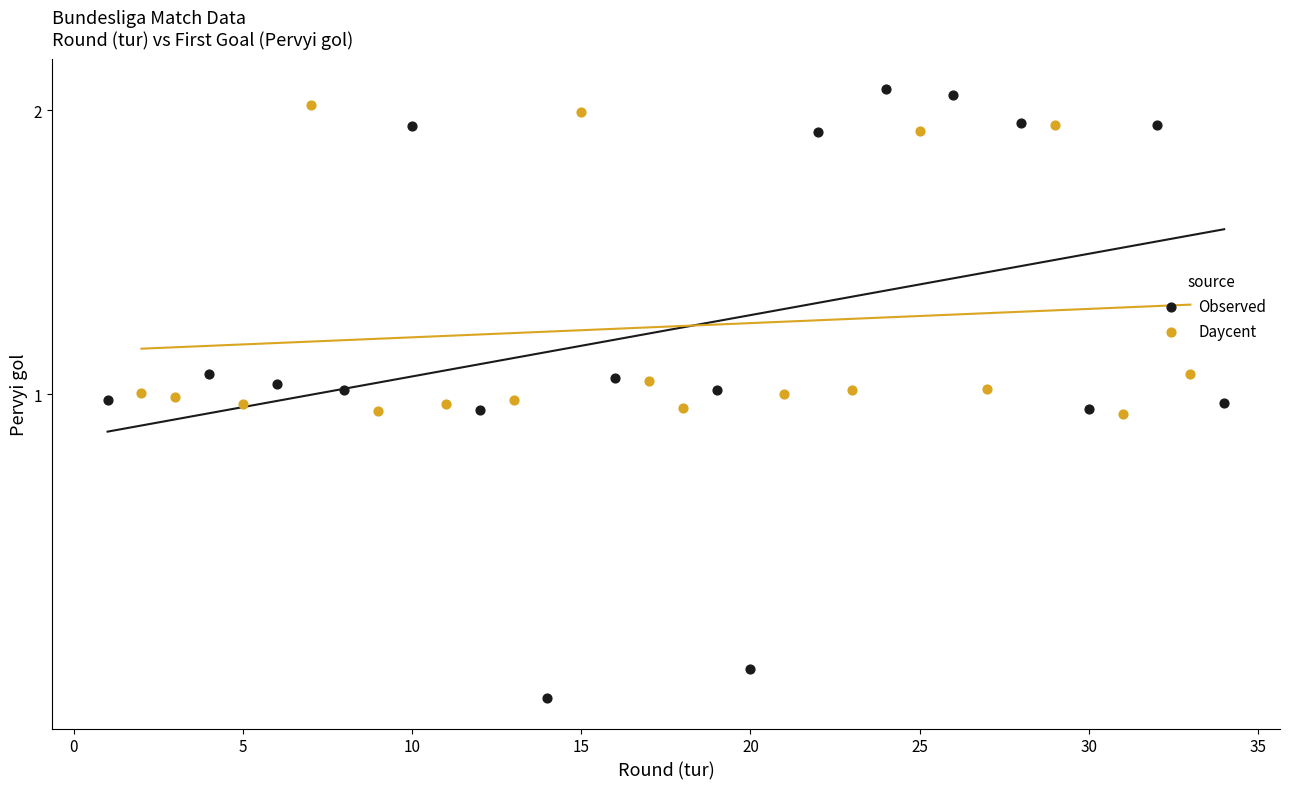

Which series contains the lowest Y value?

Observed